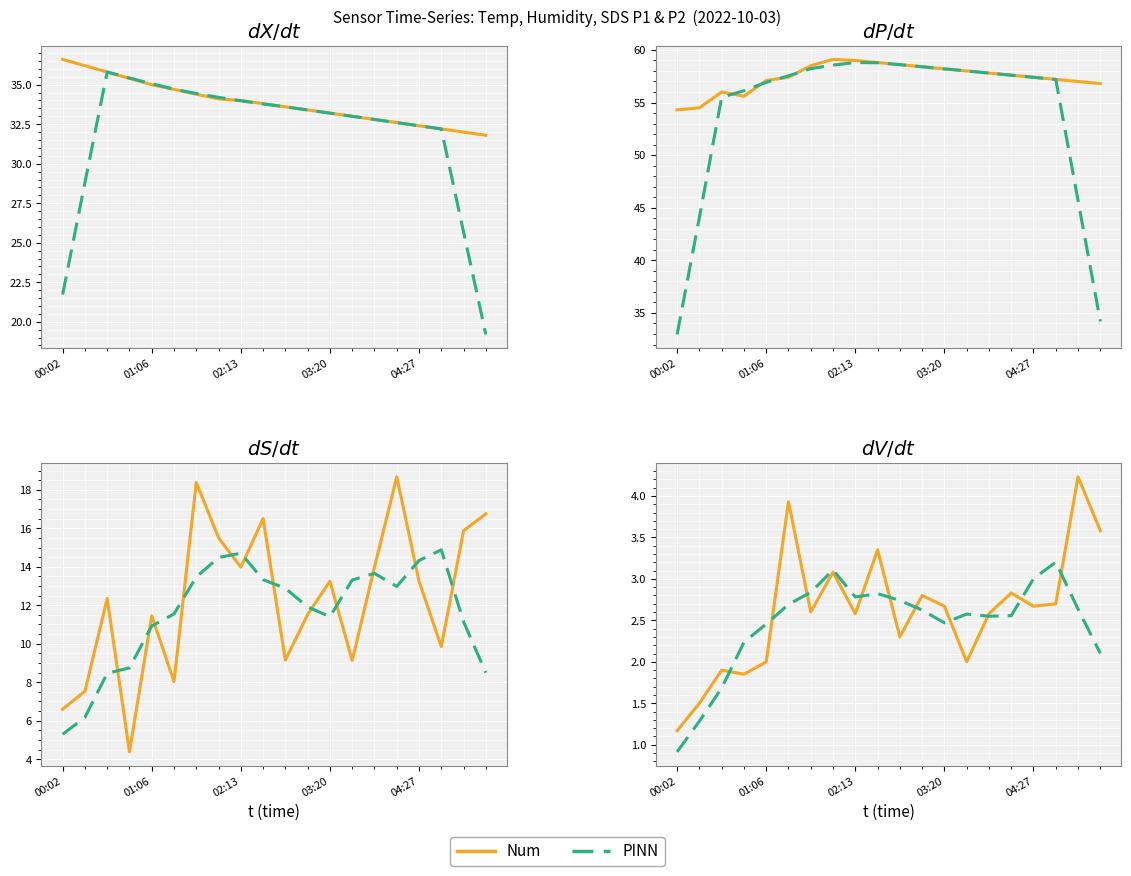

Between 7 and 14, which is larger?

7